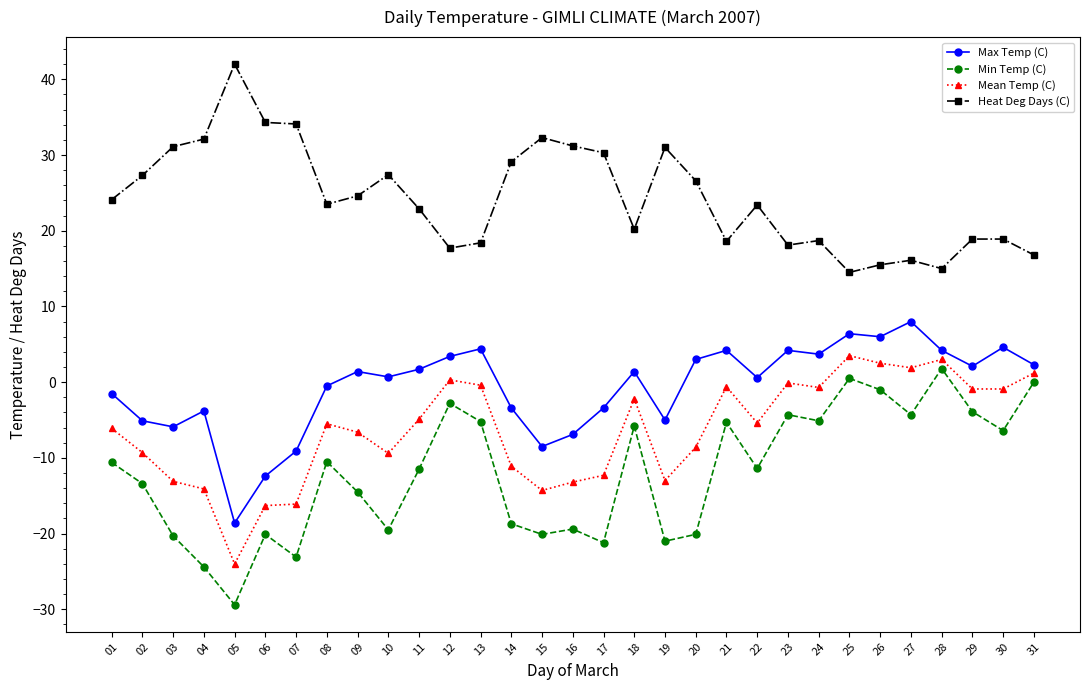

The value of Heat Deg Days (C) at 30 is 18.9. True or false?

True